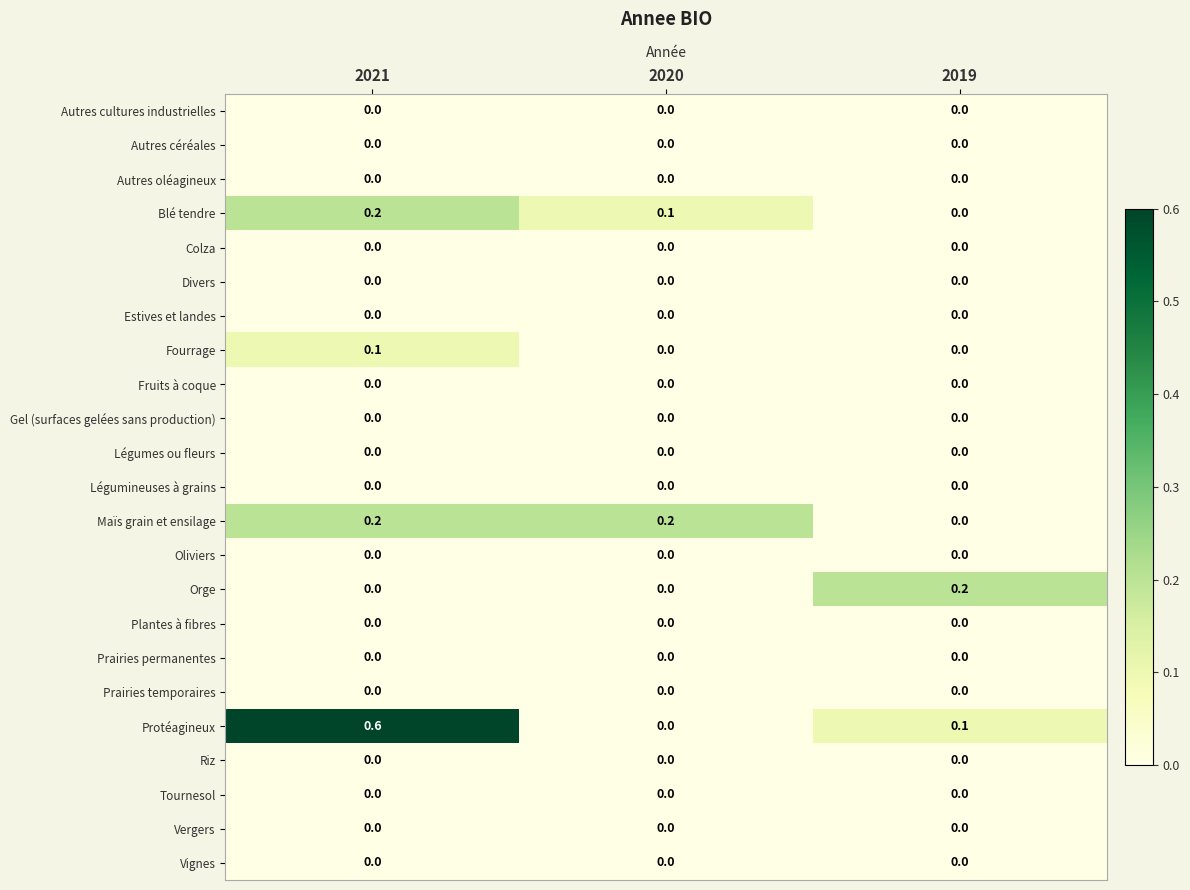

What is the difference between the highest and lowest values at 2019?

0.2